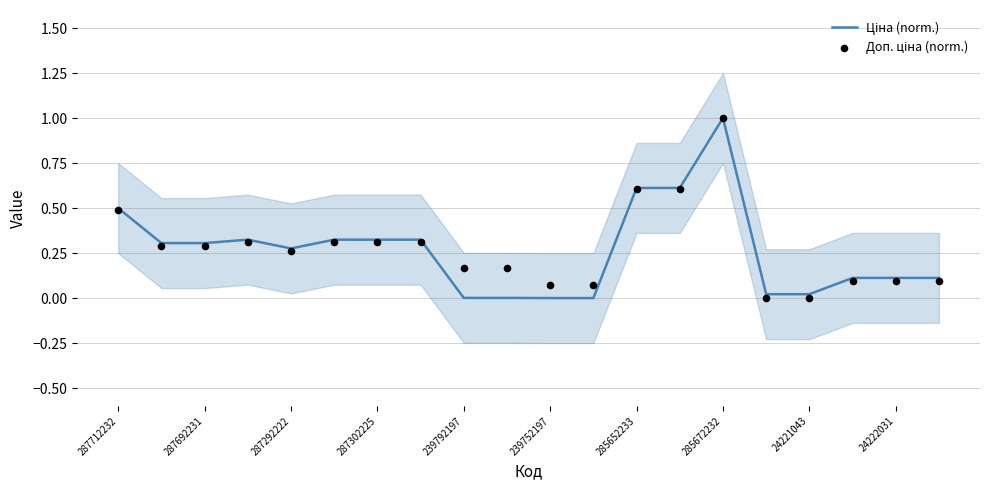

At how many categories does at least one series exceed 0?

20